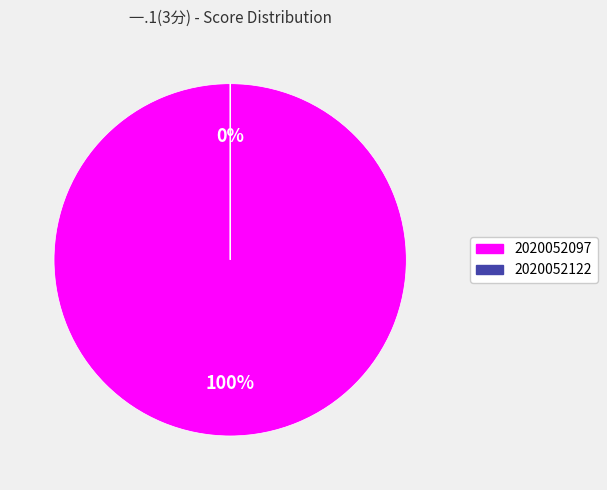

To the nearest percent, what is the difference between the largest and smallest slice percentages?

100%